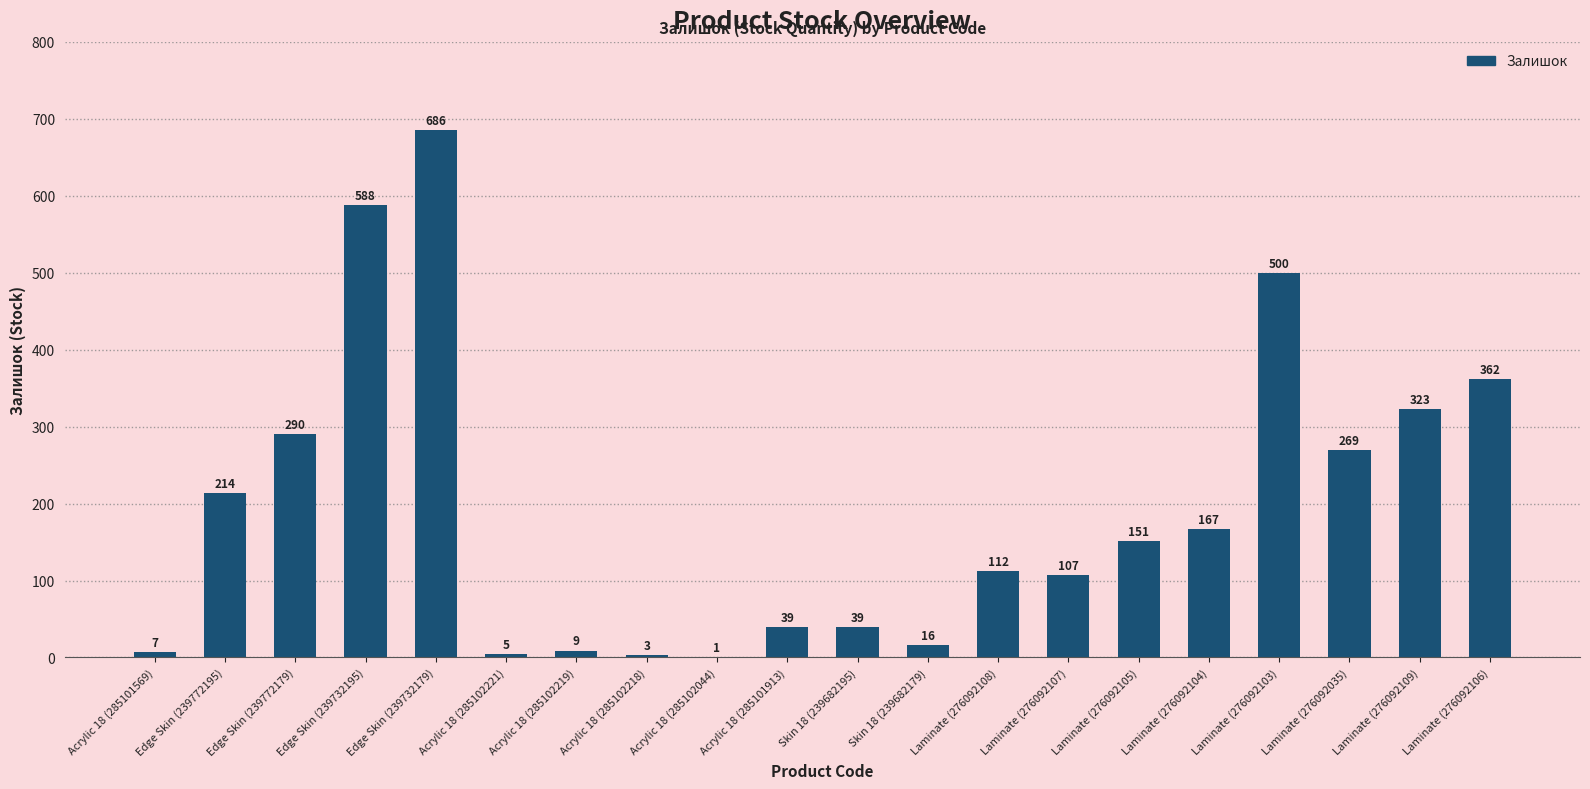

Reading left to right, list all the values displayed in this chart.

7	214	290	588	686	5	9	3	1	39	39	16	112	107	151	167	500	269	323	362